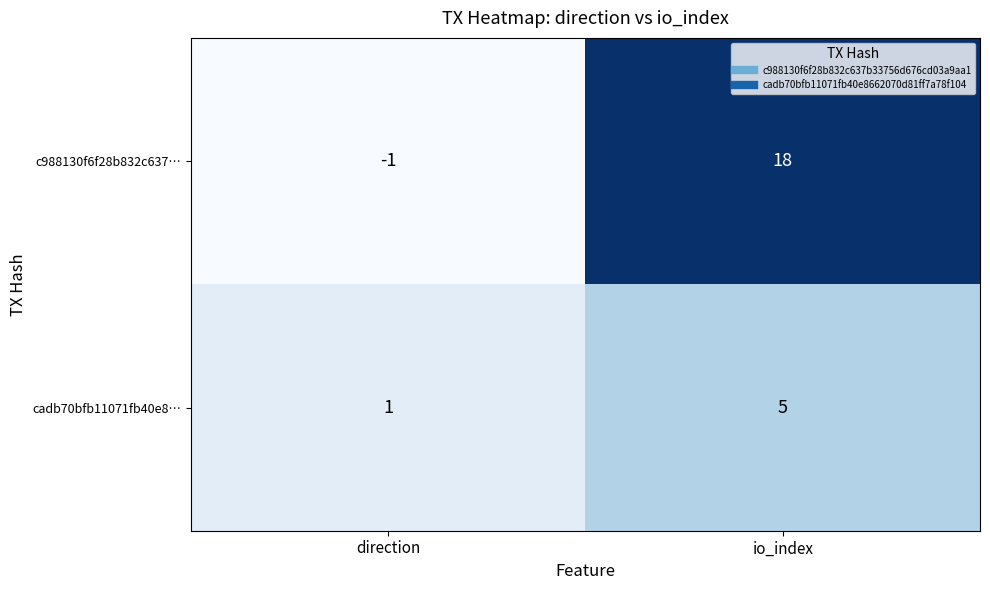

Reading left to right, transcribe all the data shown in this chart.

c988130f6f28b832c637…: direction=-1	io_index=18
cadb70bfb11071fb40e8…: direction=1	io_index=5